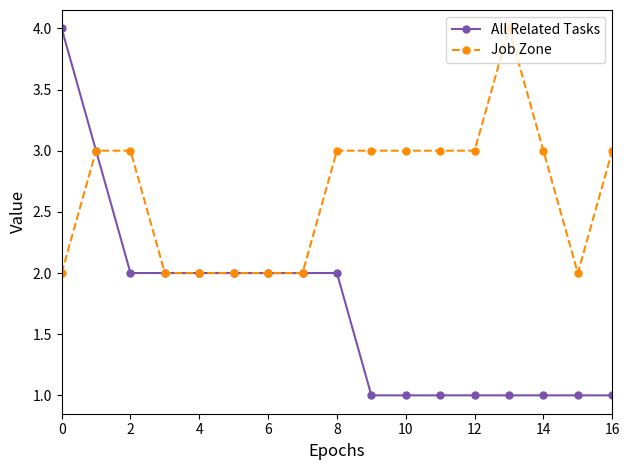

Reading left to right, transcribe all the data shown in this chart.

All Related Tasks: 4	3	2	2	2	2	2	2	2	1	1	1	1	1	1	1	1
Job Zone: 2	3	3	2	2	2	2	2	3	3	3	3	3	4	3	2	3